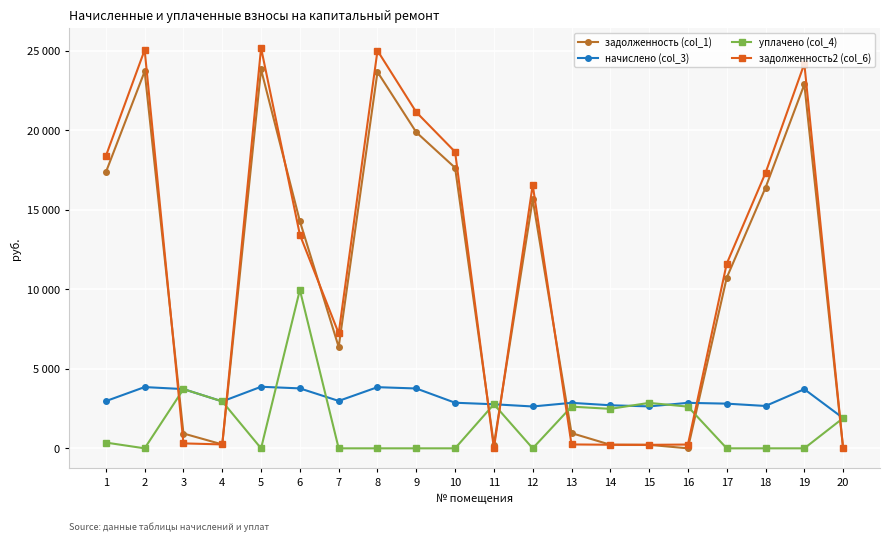

How many interior local peaks does the задолженность2 (col_6) series have?

5